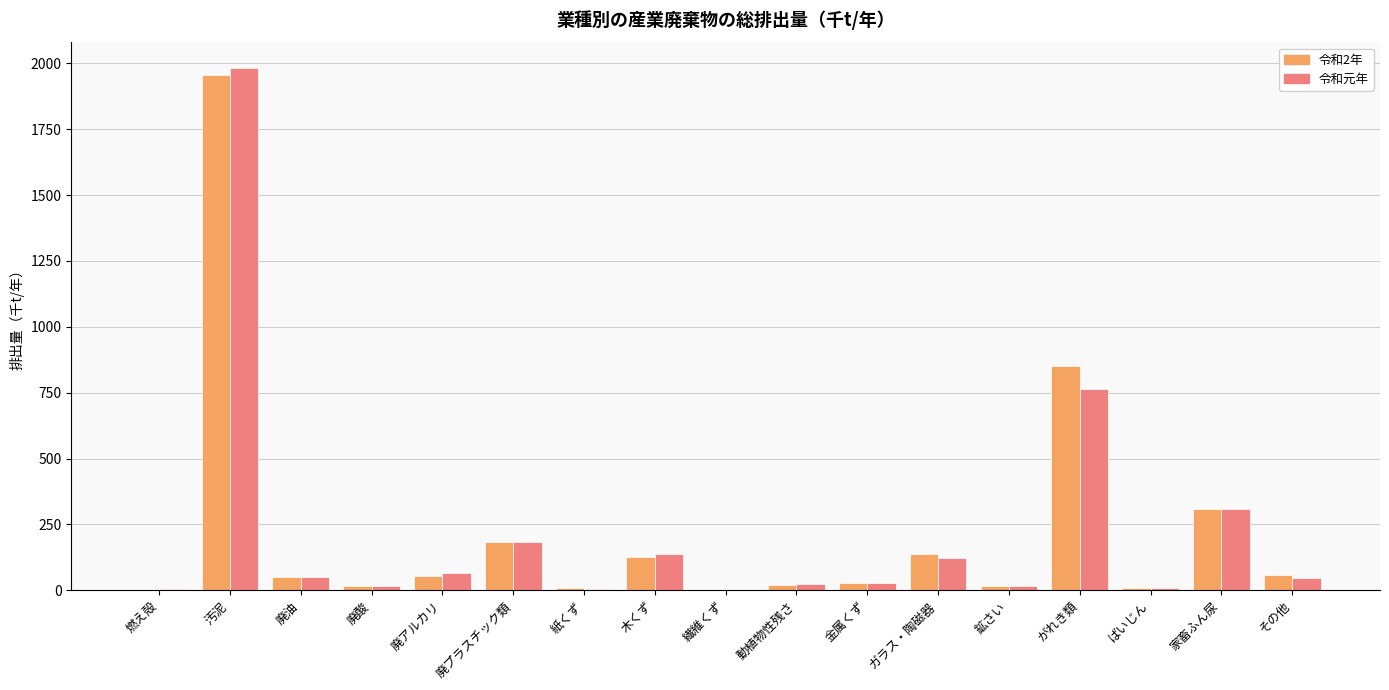

What is the sum of all 令和2年 values?

3826.6